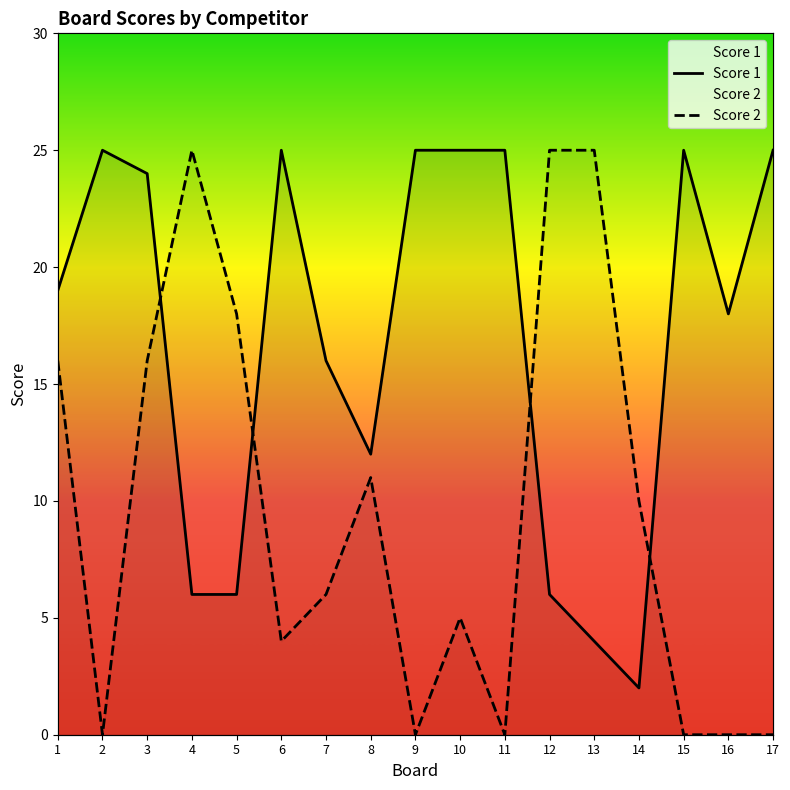

What is the difference between the maximum and second lowest values in the Score 1 series?

21